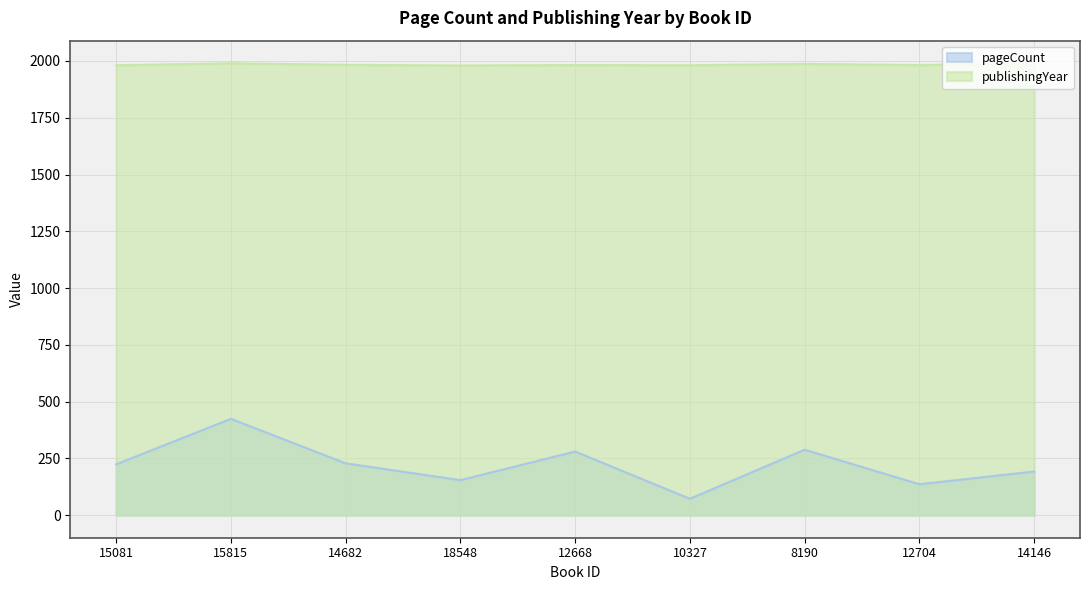

At which label is pageCount closest to 248?

14682